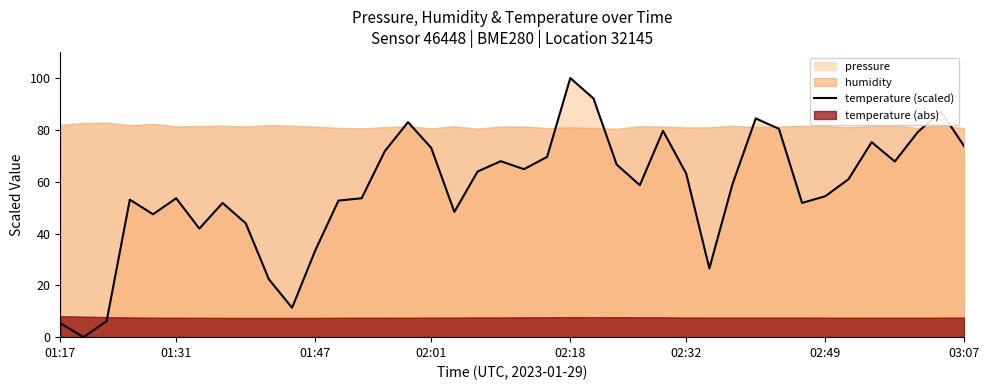

True or false: the data shows 63.9 at 18.

True